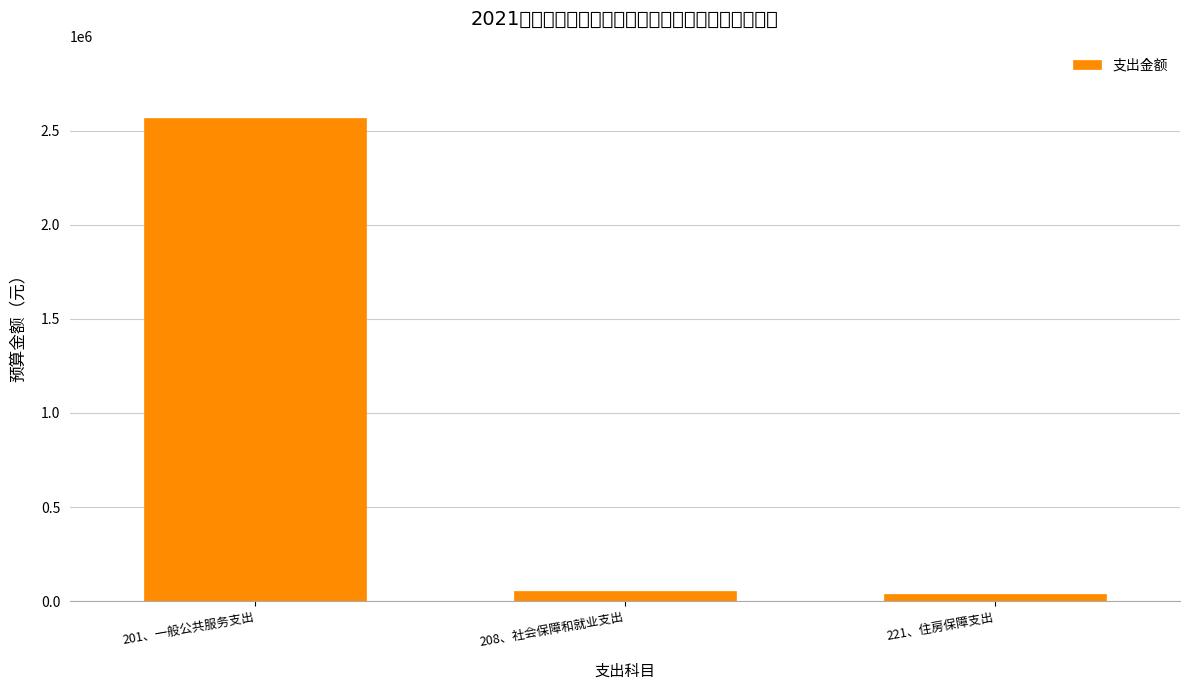

Reading left to right, what are all the values shown in this chart?

201、一般公共服务支出=2565499.3	208、社会保障和就业支出=52931.2	221、住房保障支出=39698.4